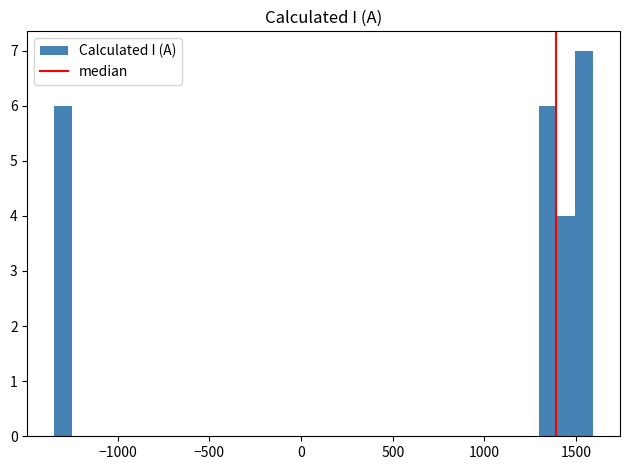

Read against the x-axis, roughly where is the centre of the tallest bar?

1550